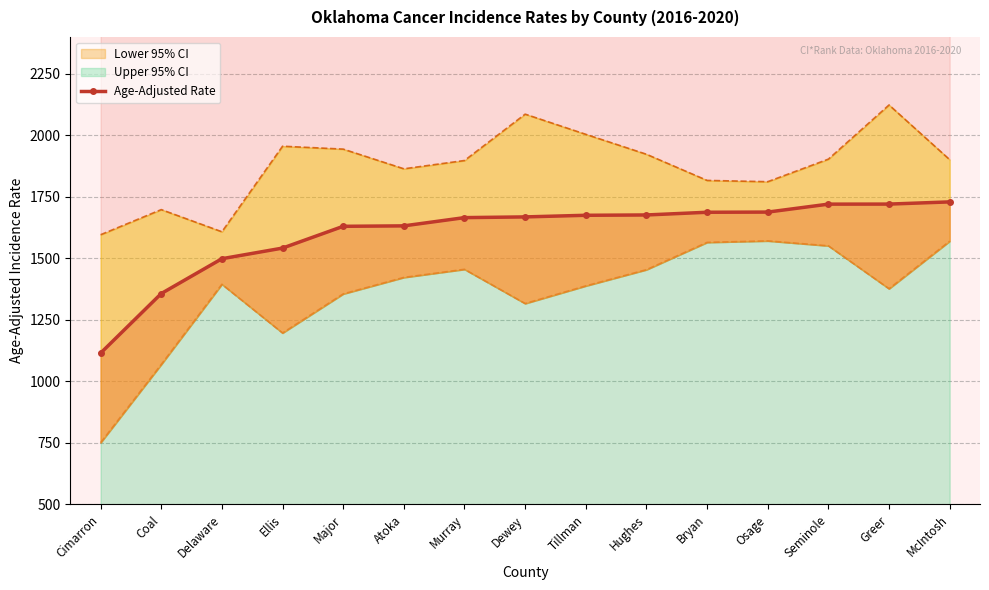

What is the approximate value at Delaware?

1498.8